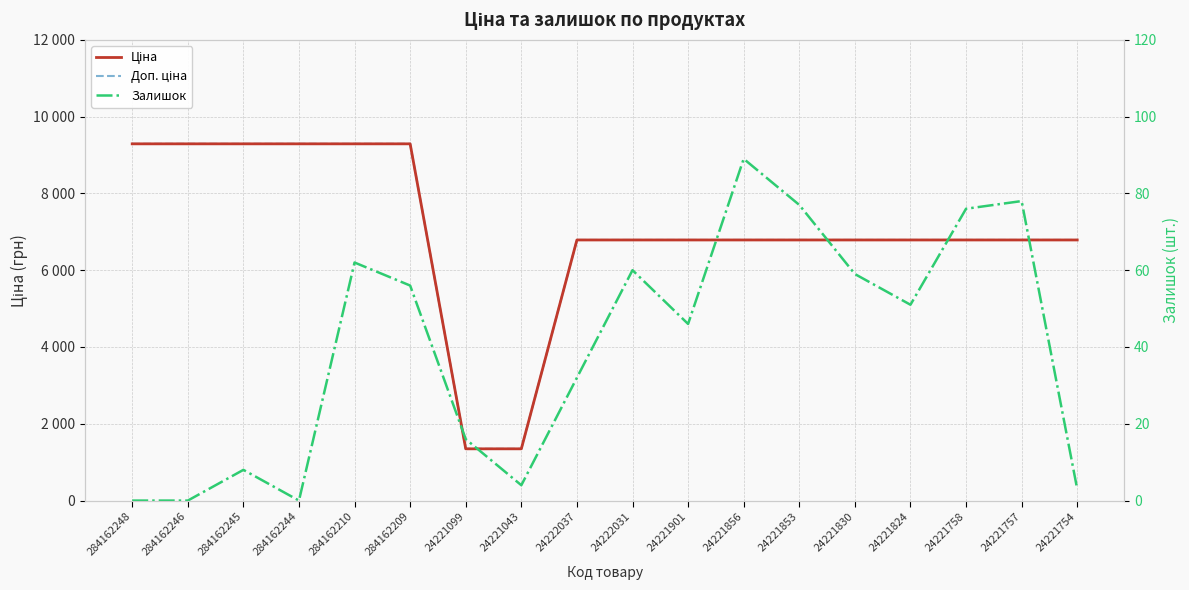

Is it true that Залишок equals 31.2 at 284162210?

False